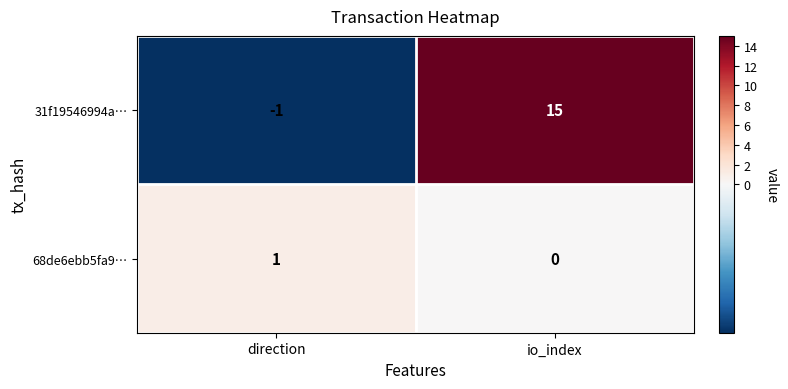

Which category has the highest value in the 31f19546994a… series?

io_index